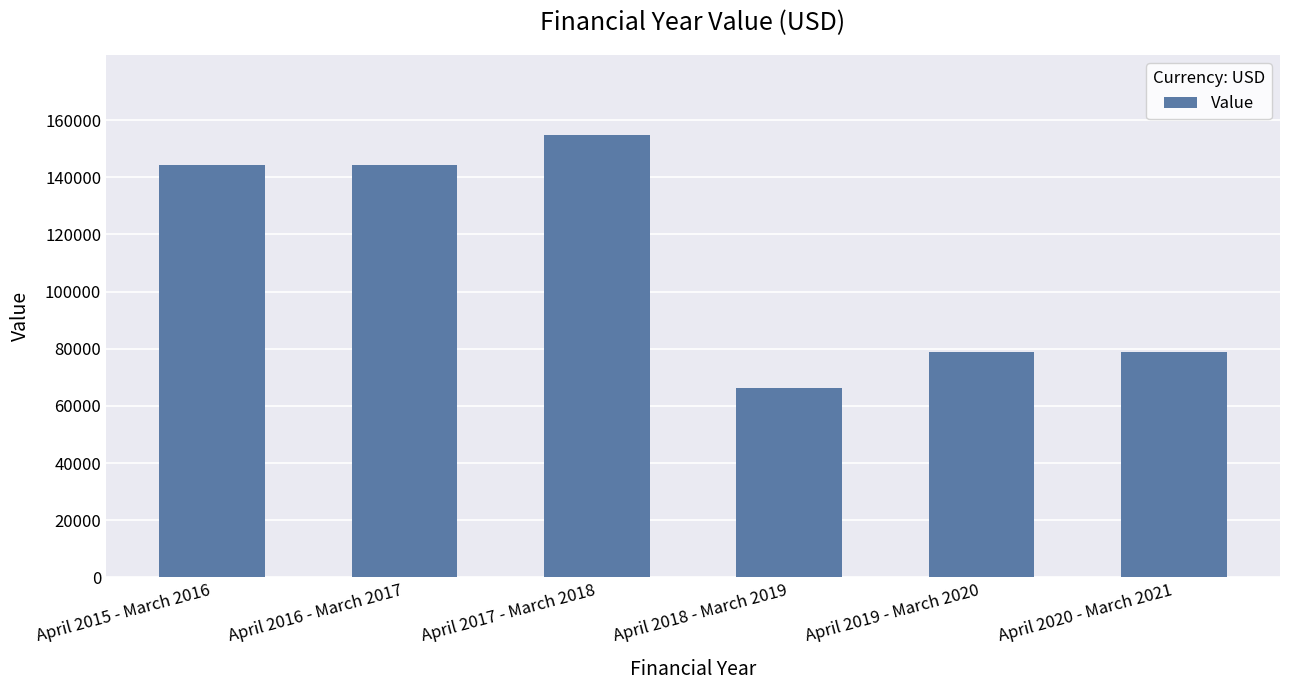

What is the difference between the maximum and second lowest values?

75900